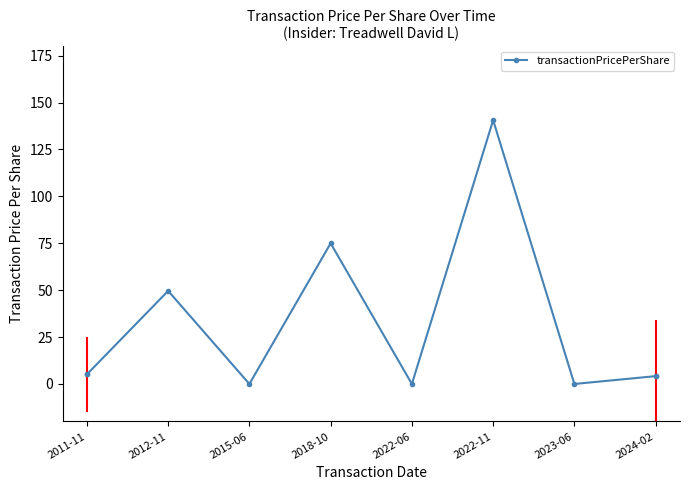

Which category has the highest value across all series?

2022-11